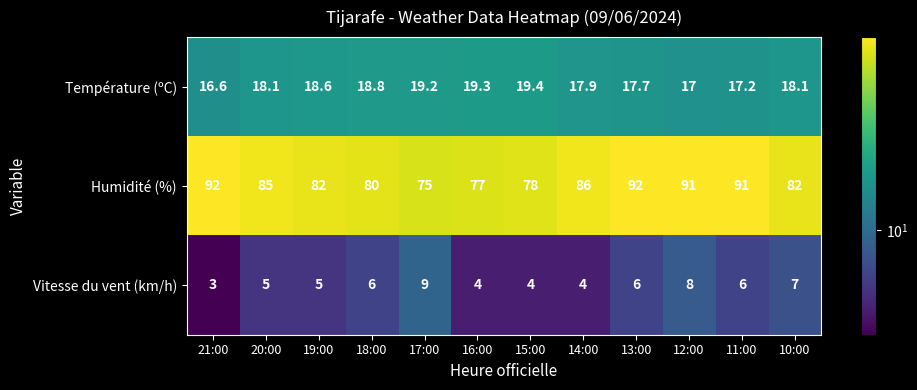

Between 13:00 and 11:00, which series saw the biggest shift?

Humidité (%)